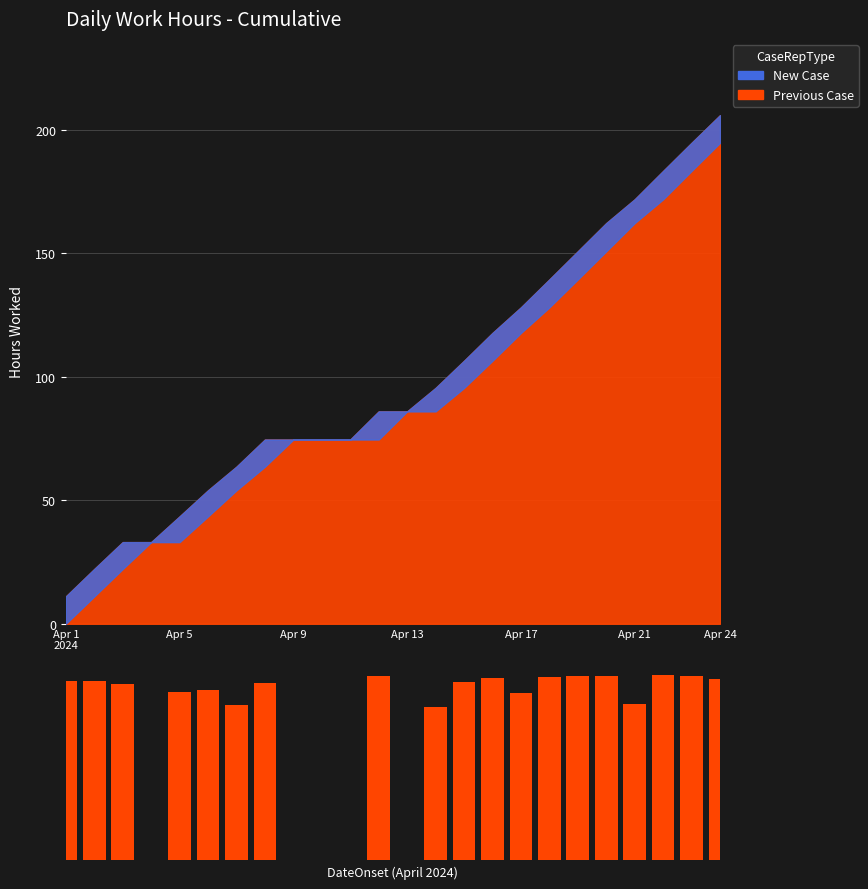

What is the label of the 23rd bar from the left?

22